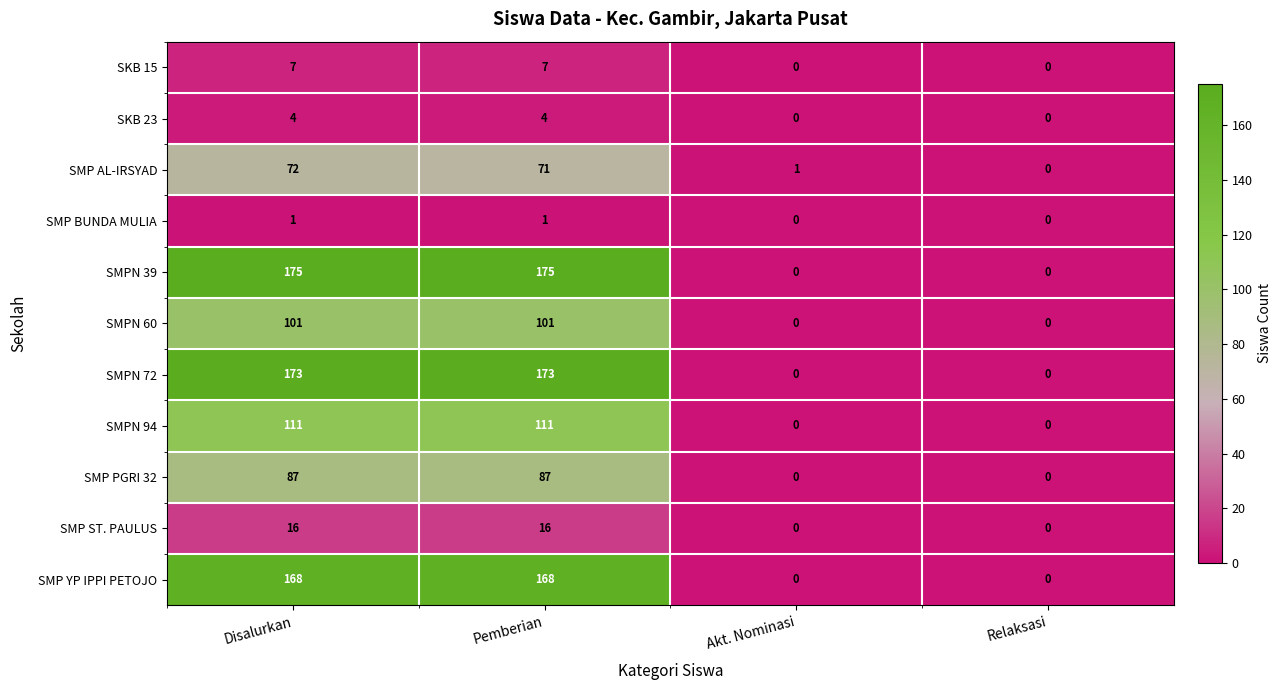

True or false: SKB 15 has a value of 0 at Relaksasi.

True